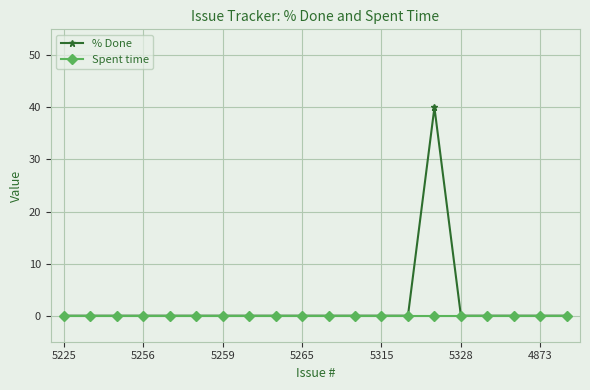

Rank the series by their maximum value, from lowest to highest.

Spent time, % Done